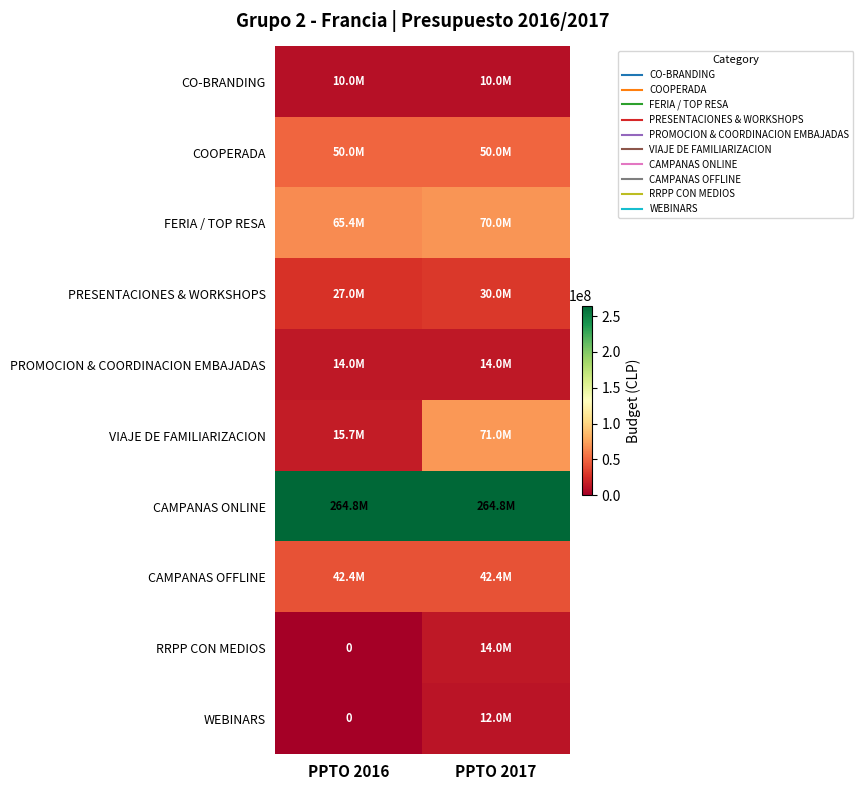

What is the maximum value for CO-BRANDING?

10000000